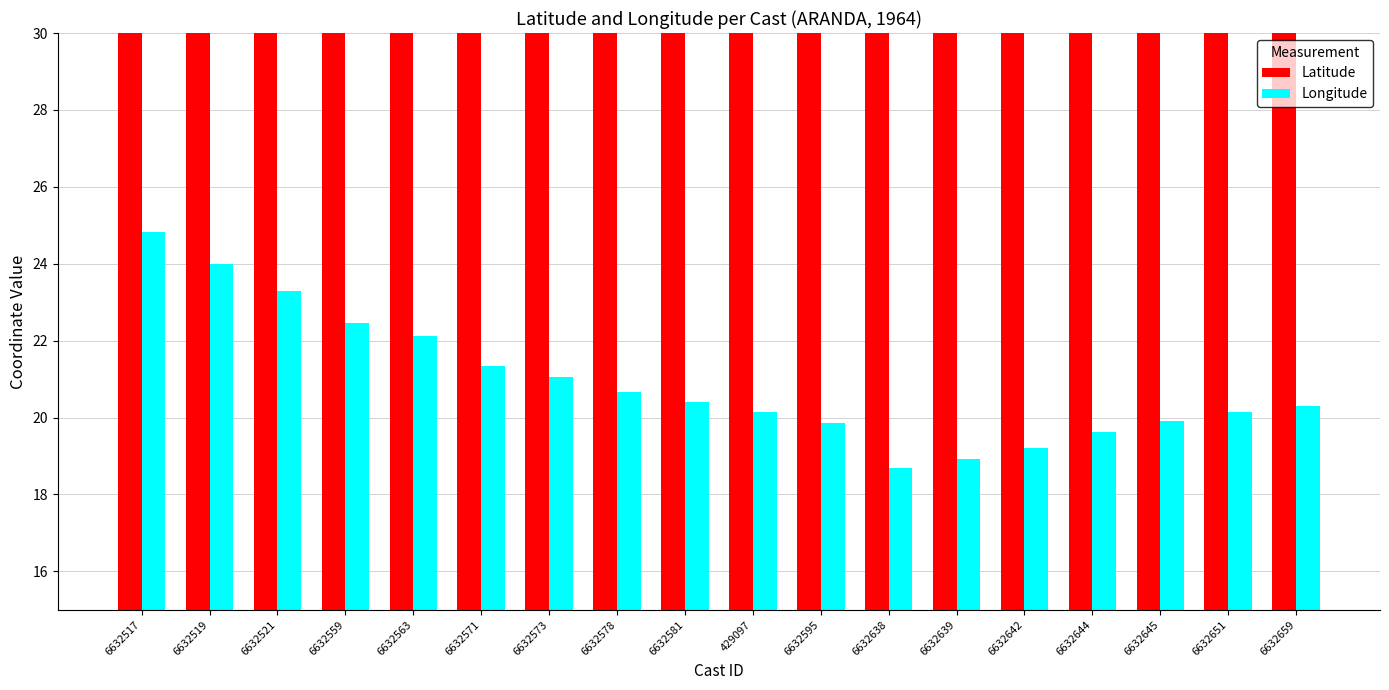

Does the chart contain any negative values?

No